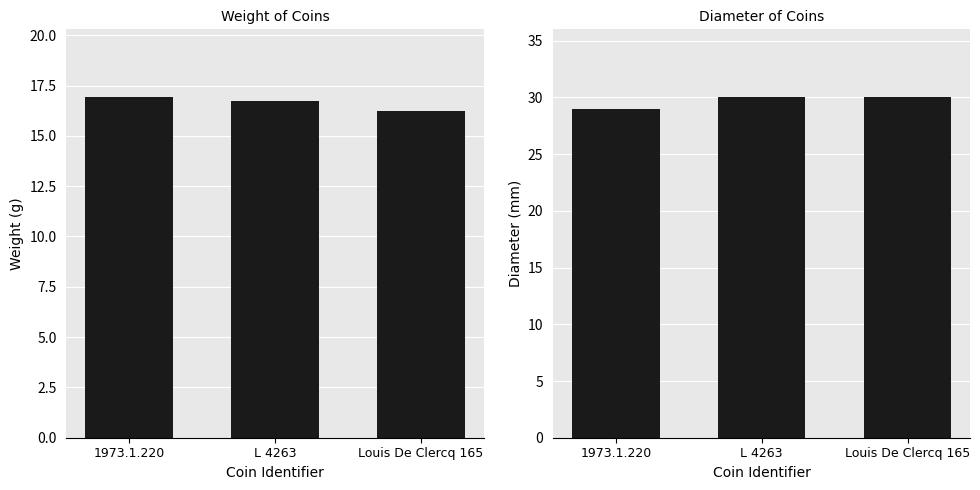

Reading right to left, extract all data points from this chart.

weight: Louis De Clercq 165=16.2	L 4263=16.7	1973.1.220=16.9
diameter: Louis De Clercq 165=30.0	L 4263=30.0	1973.1.220=29.0